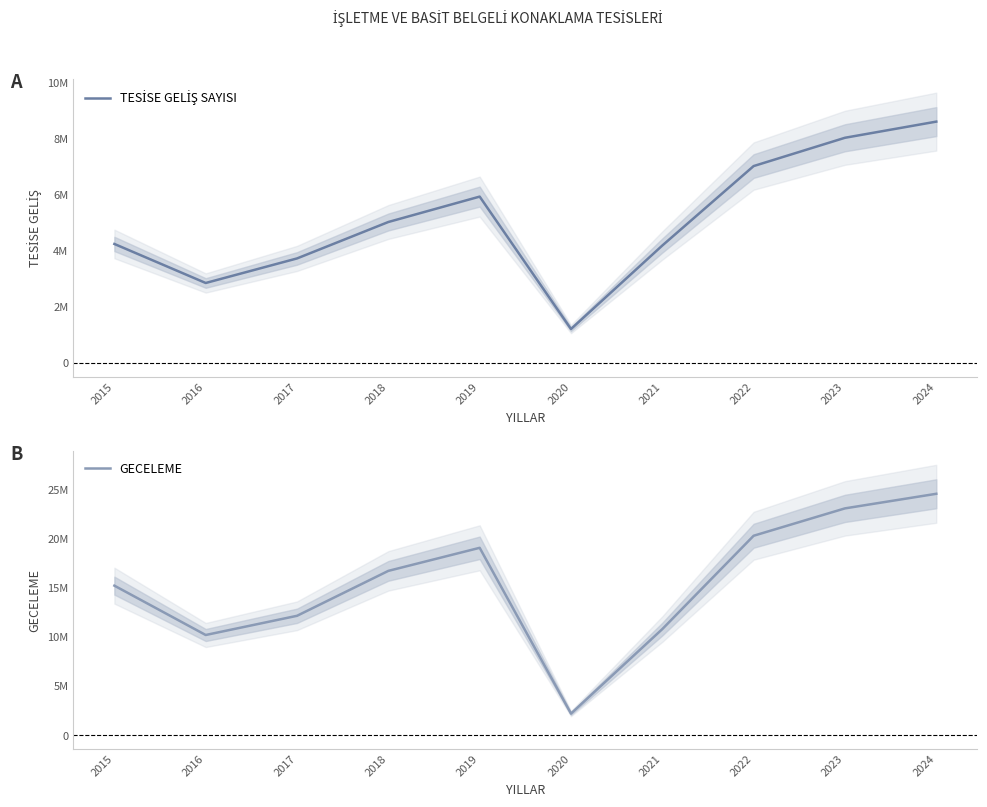

At how many categories does at least one series exceed 21478467?

2